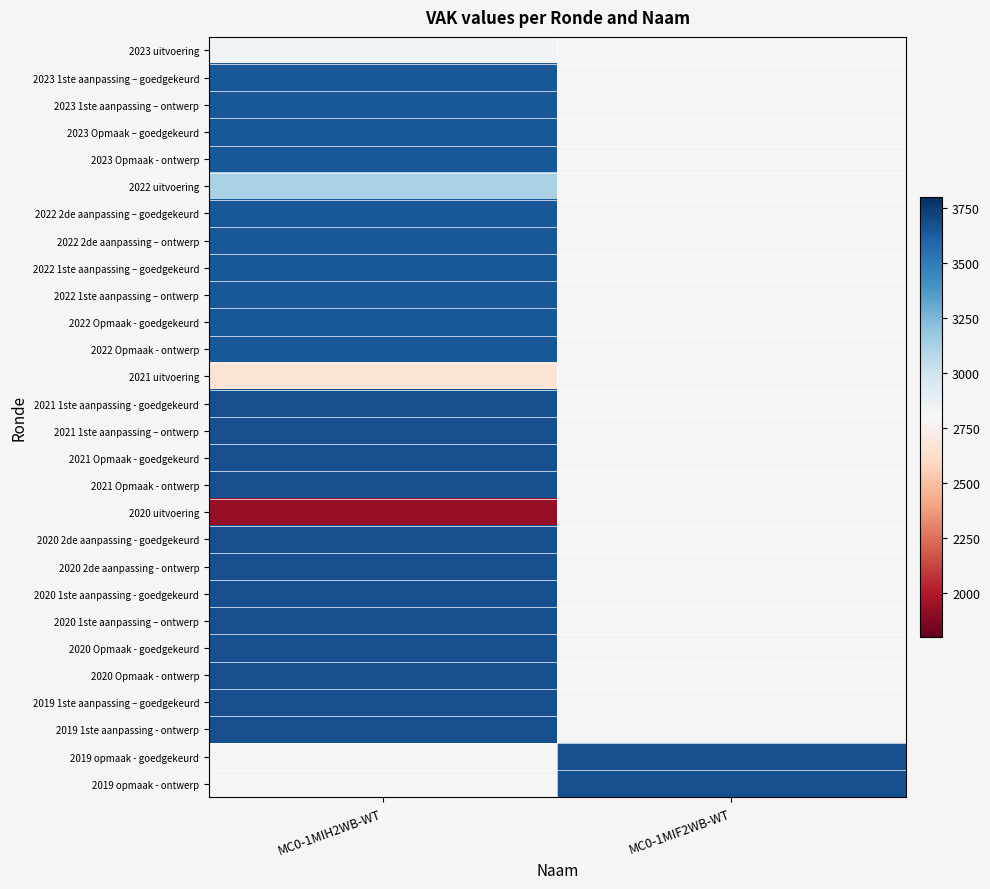

List the series in order of their peak value, highest first.

2021 1ste aanpassing - goedgekeurd, 2021 1ste aanpassing – ontwerp, 2021 Opmaak - goedgekeurd, 2021 Opmaak - ontwerp, 2020 2de aanpassing - goedgekeurd, 2020 2de aanpassing - ontwerp, 2020 1ste aanpassing - goedgekeurd, 2020 1ste aanpassing – ontwerp, 2020 Opmaak - goedgekeurd, 2020 Opmaak - ontwerp, 2019 1ste aanpassing – goedgekeurd, 2019 1ste aanpassing - ontwerp, 2023 1ste aanpassing – goedgekeurd, 2023 1ste aanpassing – ontwerp, 2023 Opmaak – goedgekeurd, 2023 Opmaak - ontwerp, 2022 2de aanpassing – goedgekeurd, 2022 2de aanpassing – ontwerp, 2022 1ste aanpassing – goedgekeurd, 2022 1ste aanpassing – ontwerp, 2022 Opmaak - goedgekeurd, 2022 Opmaak - ontwerp, 2022 uitvoering, 2023 uitvoering, 2021 uitvoering, 2019 opmaak - goedgekeurd, 2019 opmaak - ontwerp, 2020 uitvoering